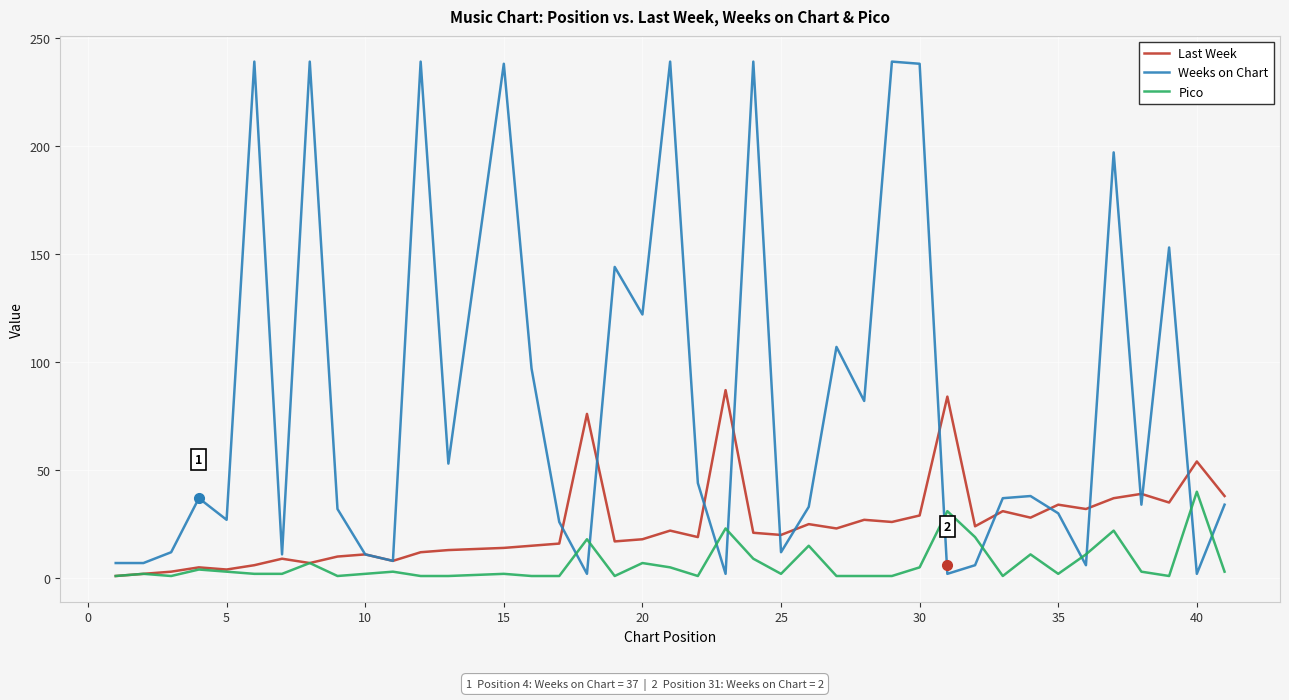

How many lines are shown in the chart?

3